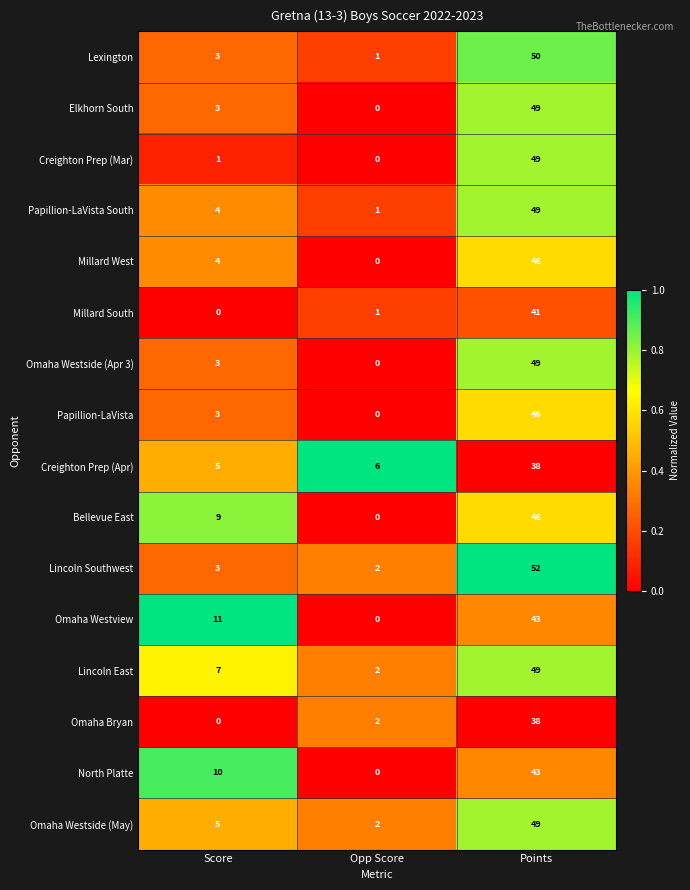

How many positive values does the Millard South series have?

2